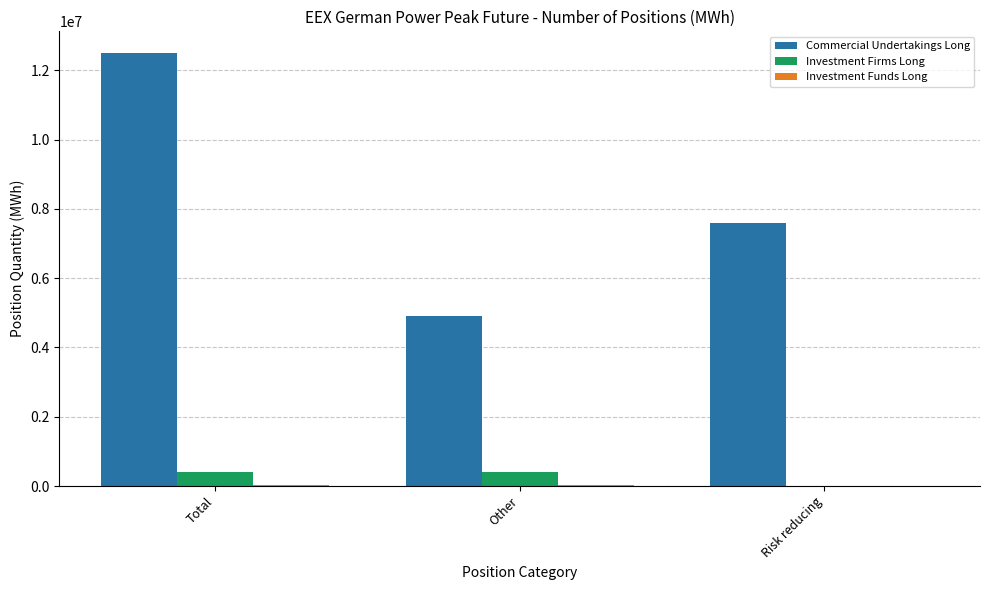

What is the maximum value shown in the chart?

12498672